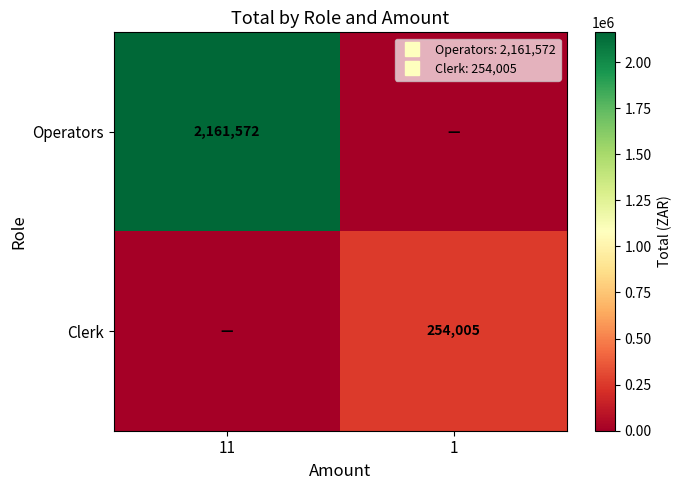

At which label does Operators reach its peak?

11